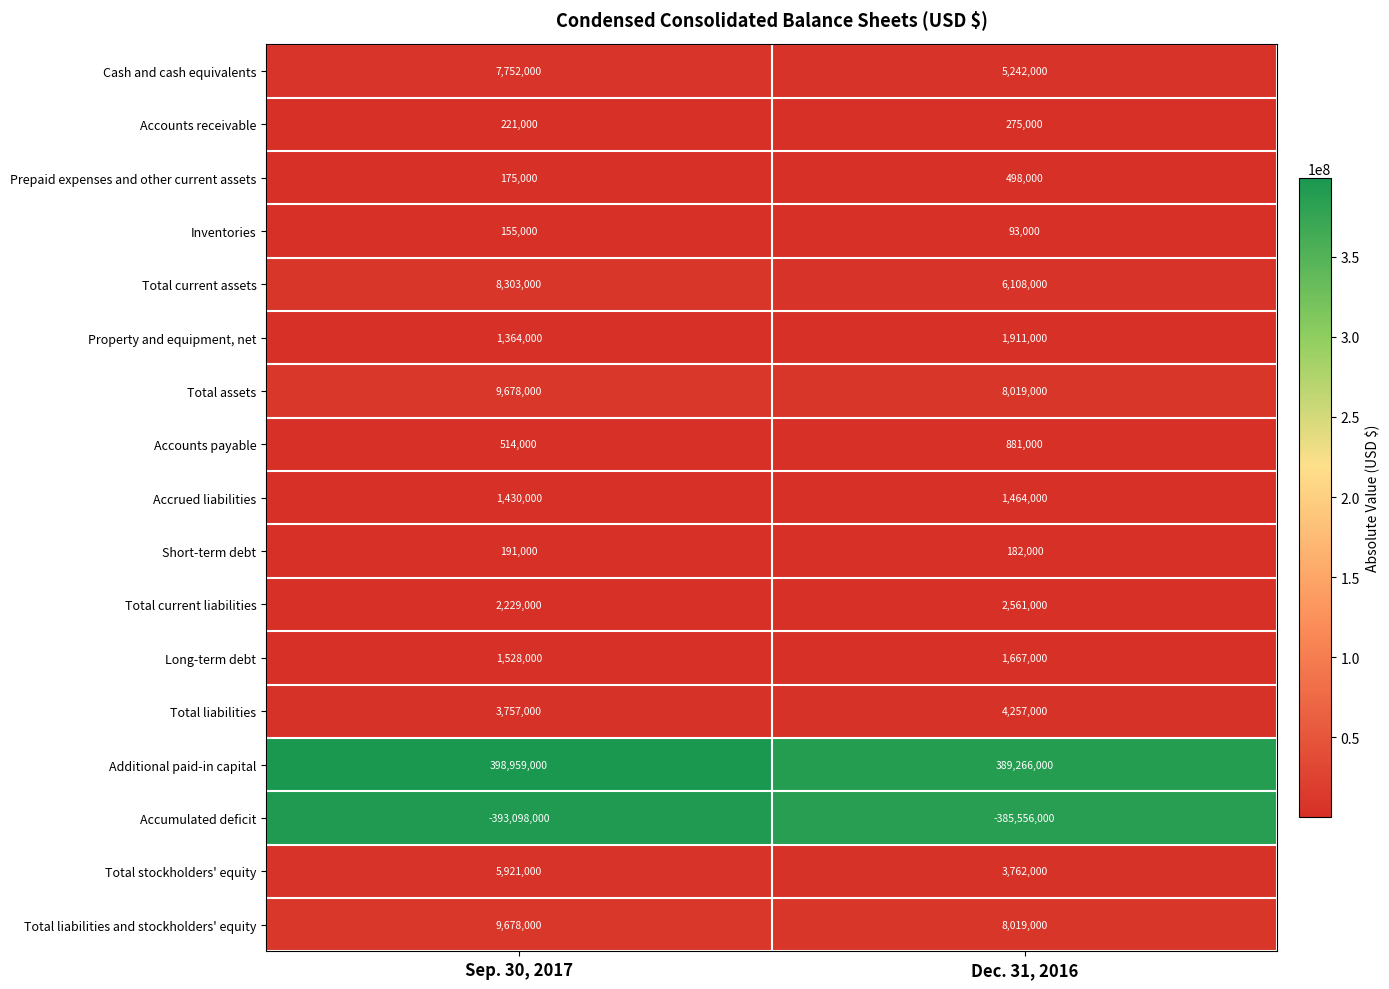

What is the sum of the Long-term debt values at Dec. 31, 2016 and Sep. 30, 2017?

3195000